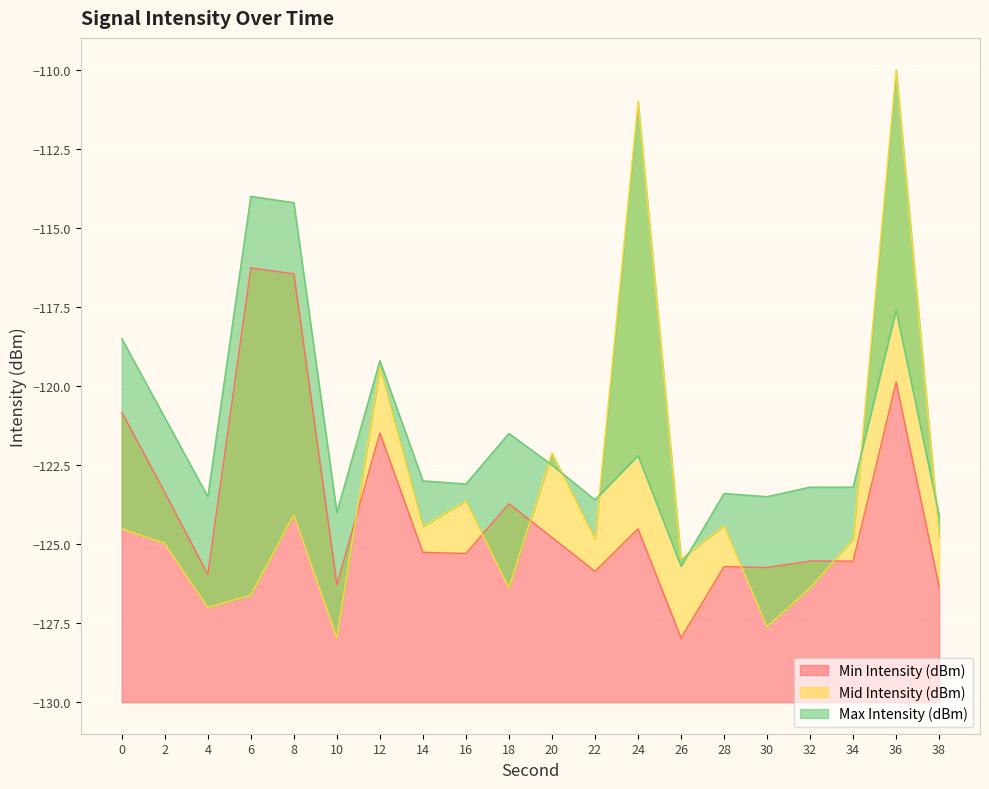

Which category has the lowest value across all series?

10